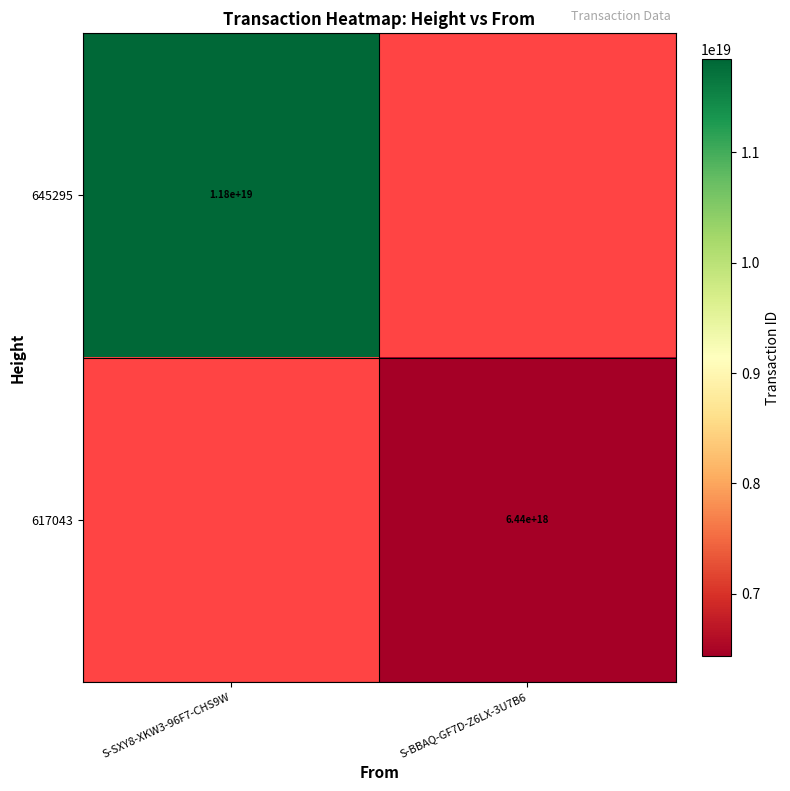

Which label corresponds to the largest value in the chart?

S-SXY8-XKW3-96F7-CHS9W